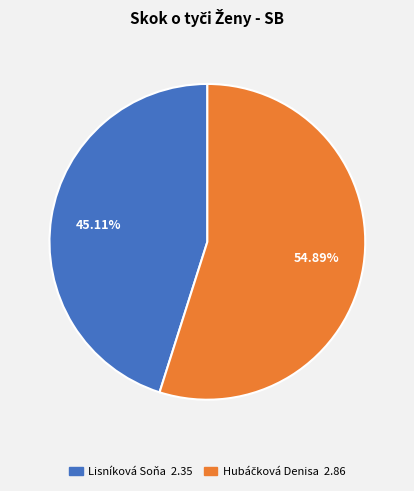

What percentage is the Lisníková Soňa slice, to the nearest percent?

45%